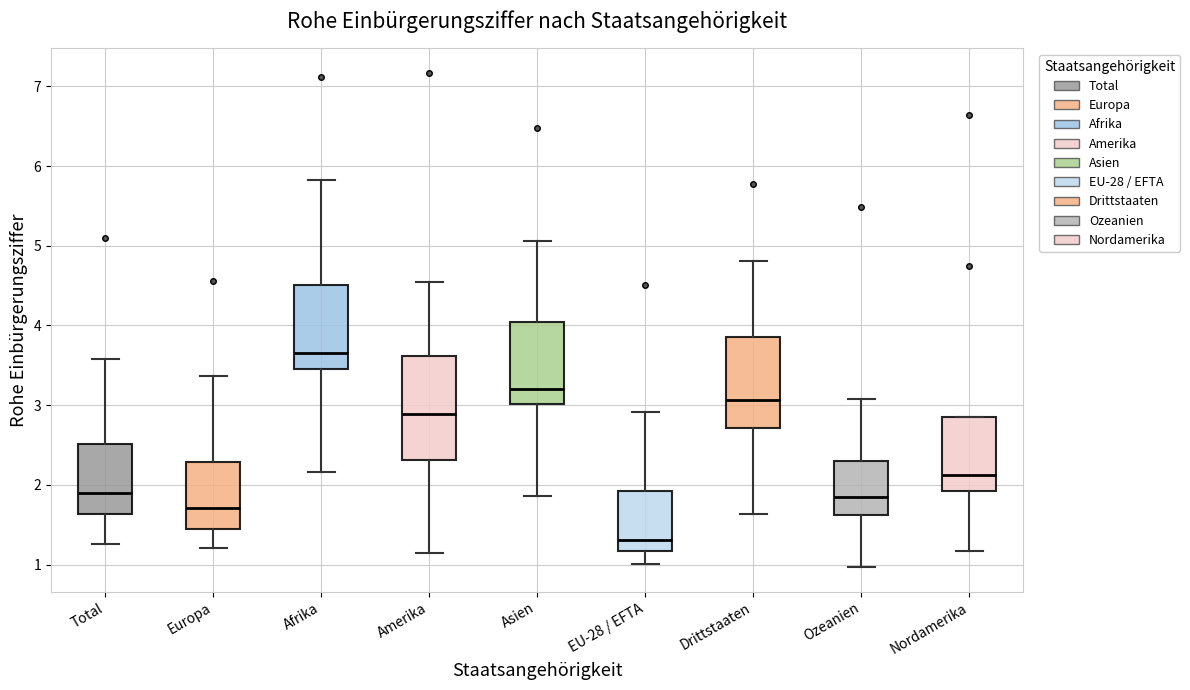

Reading left to right, read every box against the y-axis: the position of its median line, the range the box covers, and the ends of its whiskers. The values are not printed on the chart, so give them approximately, as read against the axis.

Total: median 1.9, box 1.6 to 2.5, whiskers 1.3 to 3.6
Europa: median 1.7, box 1.5 to 2.3, whiskers 1.2 to 3.4
Afrika: median 3.7, box 3.4 to 4.5, whiskers 2.2 to 5.8
Amerika: median 2.9, box 2.3 to 3.6, whiskers 1.1 to 4.6
Asien: median 3.2, box 3.0 to 4.0, whiskers 1.9 to 5.1
EU-28 / EFTA: median 1.3, box 1.2 to 1.9, whiskers 1.0 to 2.9
Drittstaaten: median 3.1, box 2.7 to 3.9, whiskers 1.6 to 4.8
Ozeanien: median 1.8, box 1.6 to 2.3, whiskers 1.0 to 3.1
Nordamerika: median 2.1, box 1.9 to 2.9, whiskers 1.2 to 2.9